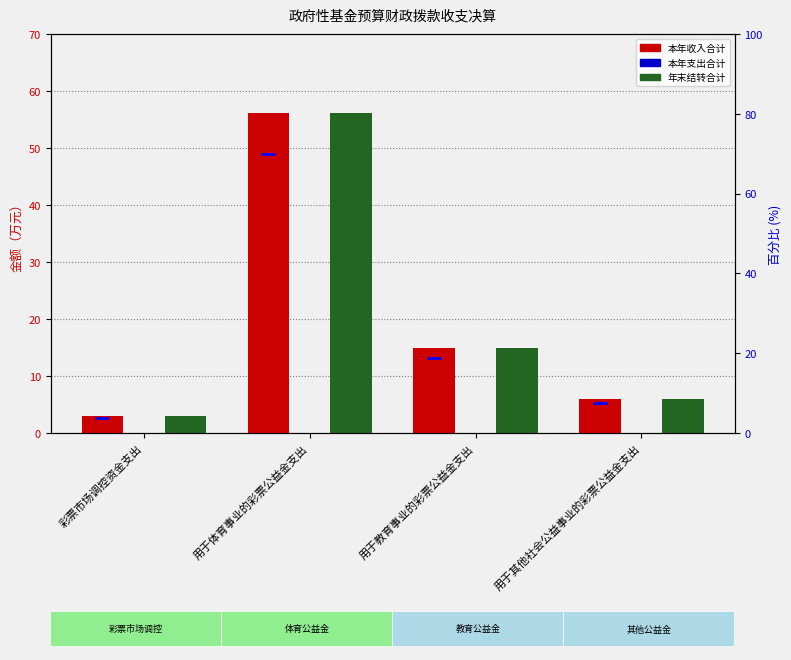

Rank the categories by 年末结转合计 value from highest to lowest.

用于体育事业的彩票公益金支出, 用于教育事业的彩票公益金支出, 用于其他社会公益事业的彩票公益金支出, 彩票市场调控资金支出